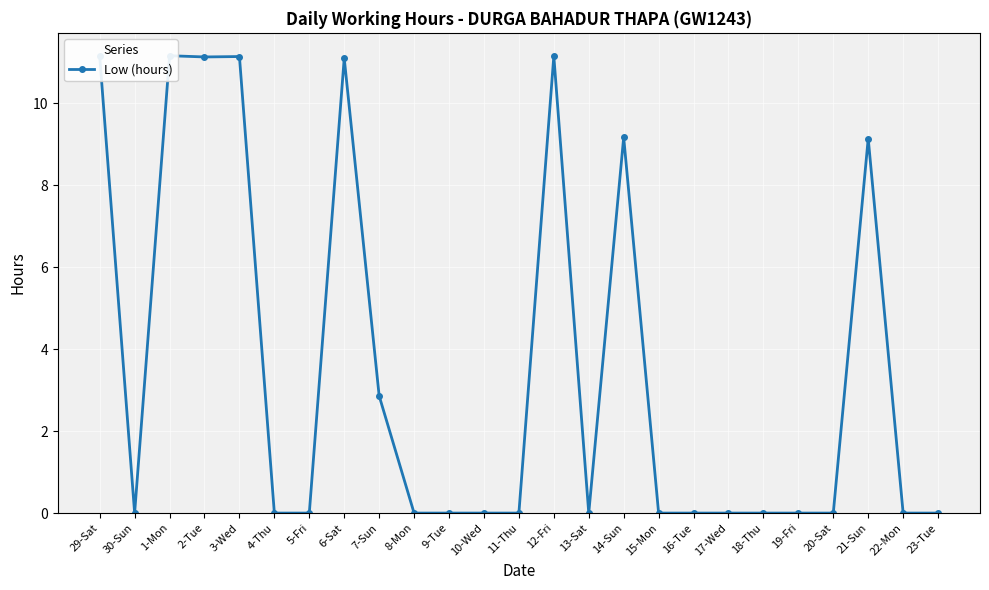

Between 19-Fri and 11-Thu, which is larger?

19-Fri